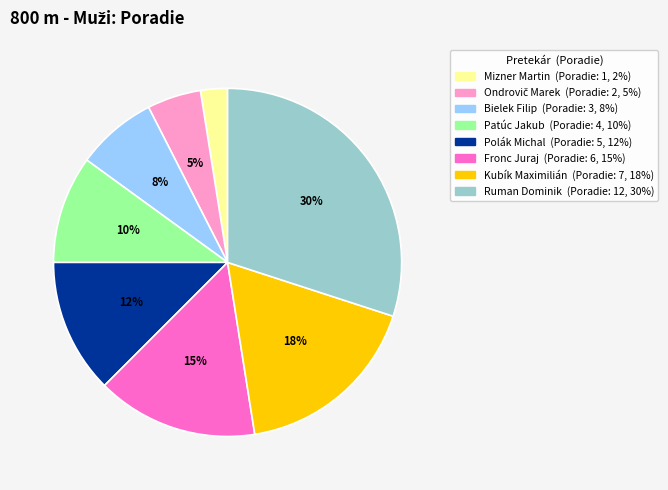

Count the number of slices in the pie.

8